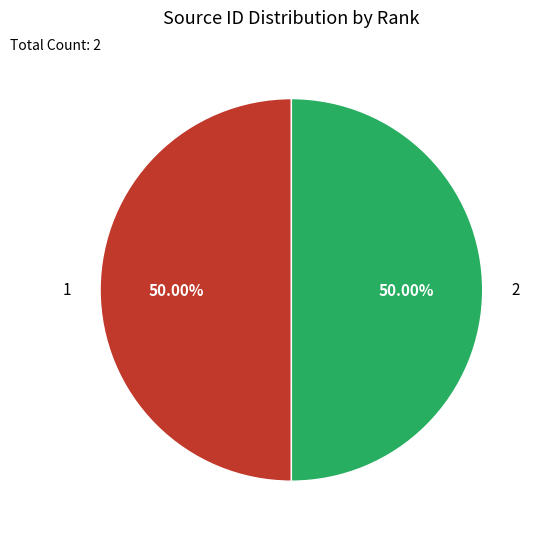

Count the number of slices in the pie.

2